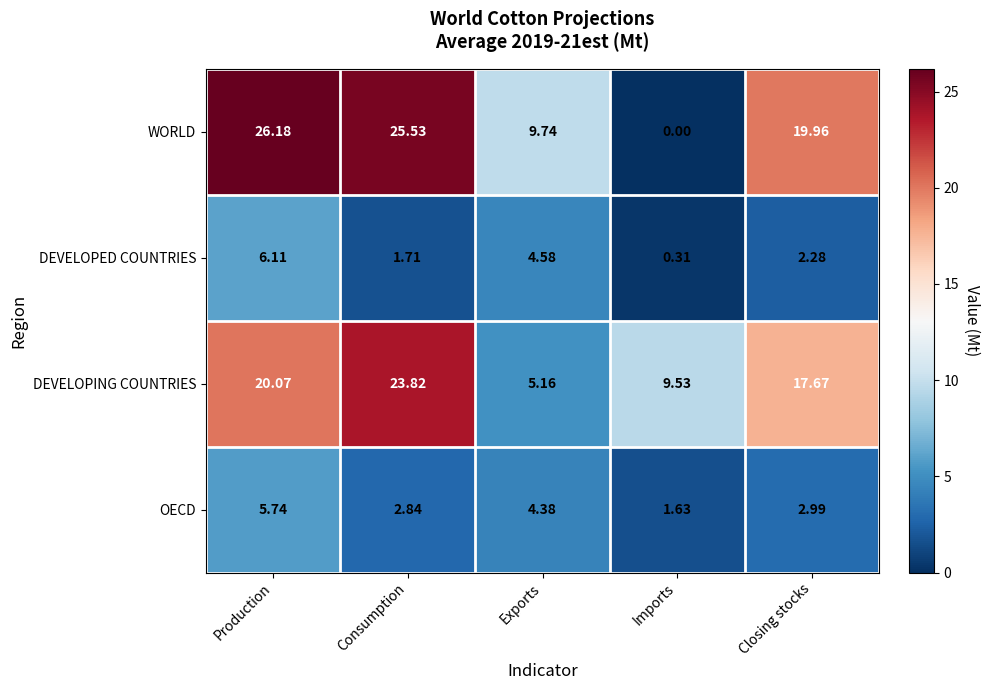

How many categories are shown in the chart?

5